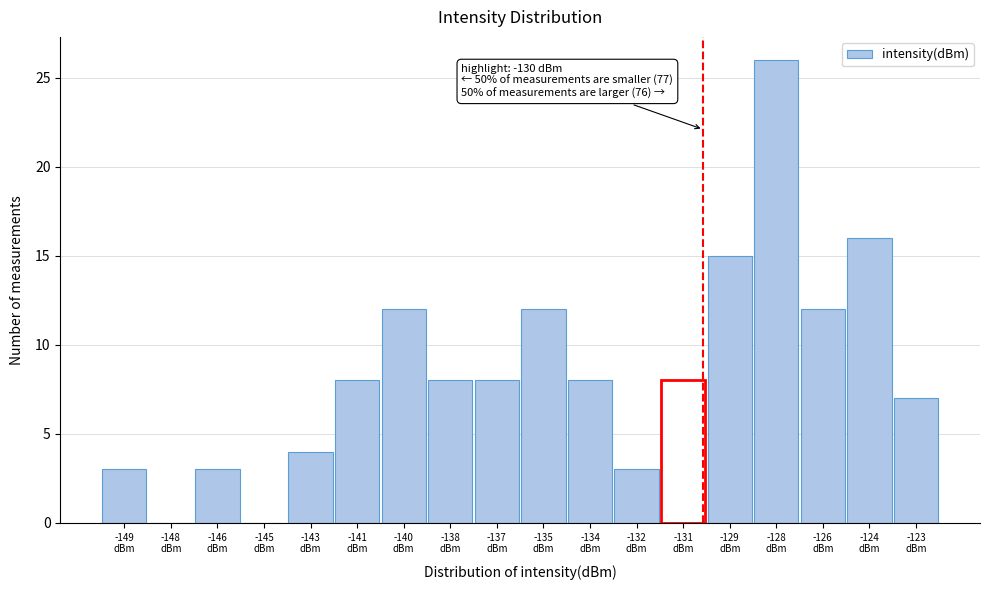

What is the maximum value shown in the chart?

26